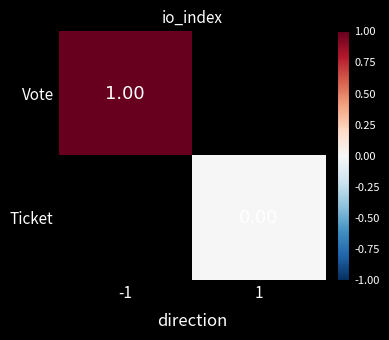

What is the maximum value shown in the chart?

1.0